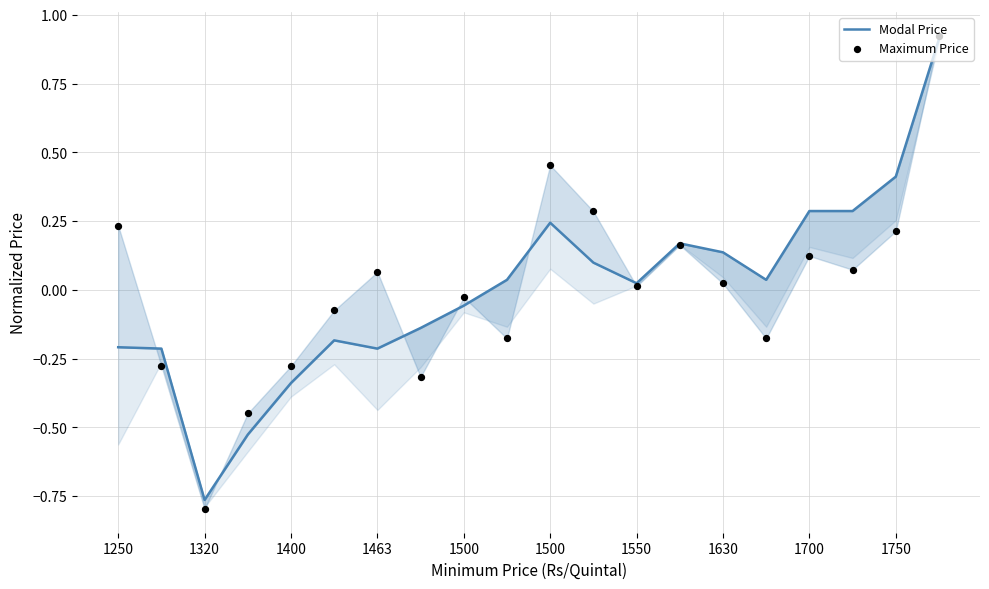

Which series contains the lowest Y value?

Maximum Price